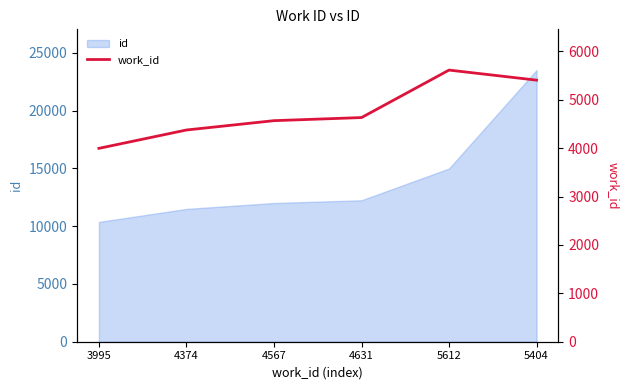

What is the label of the 1st point from the left?

3995